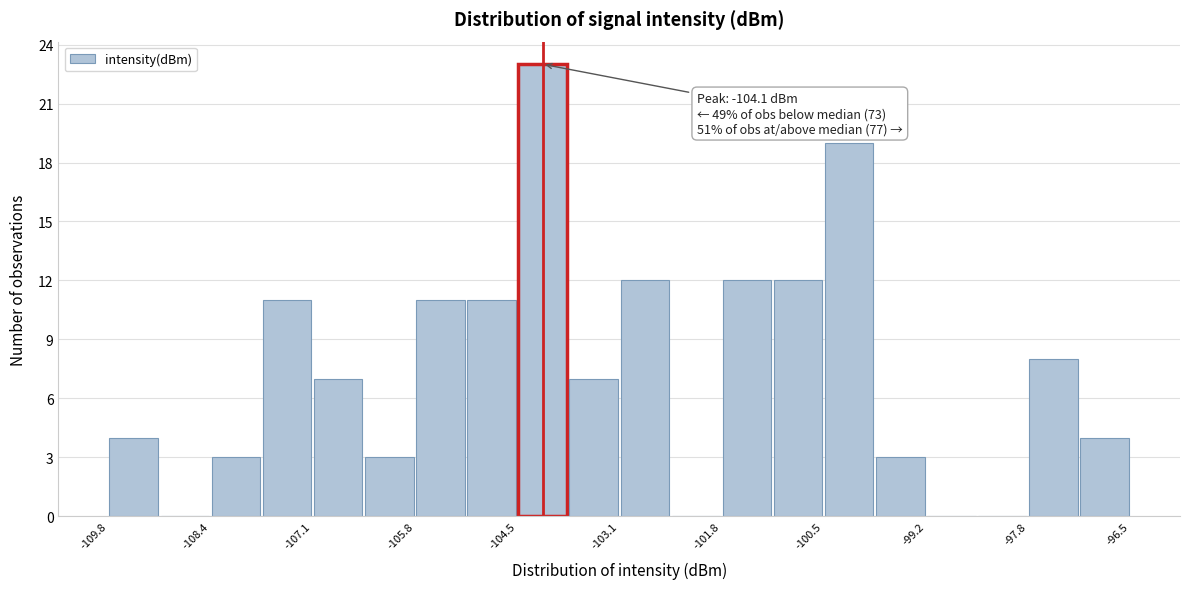

Around what value on the x-axis is the tallest bar? Give the approximate position of its centre, as read against the axis.

-104.2